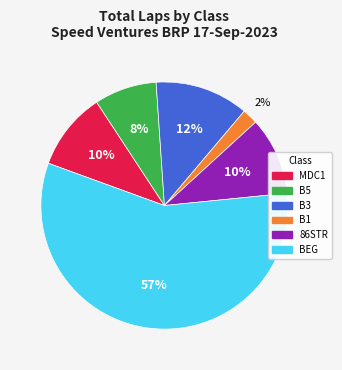

Which slice is the largest?

BEG